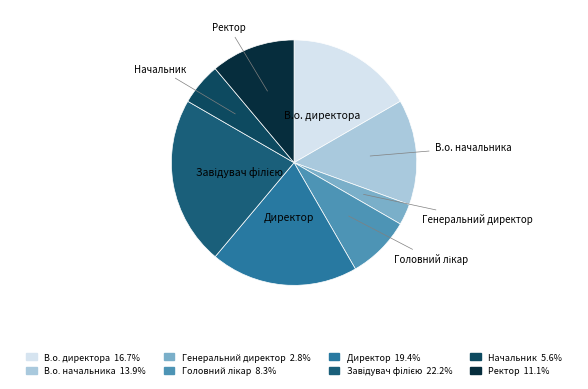

Is В.о. начальника the majority of the pie?

No